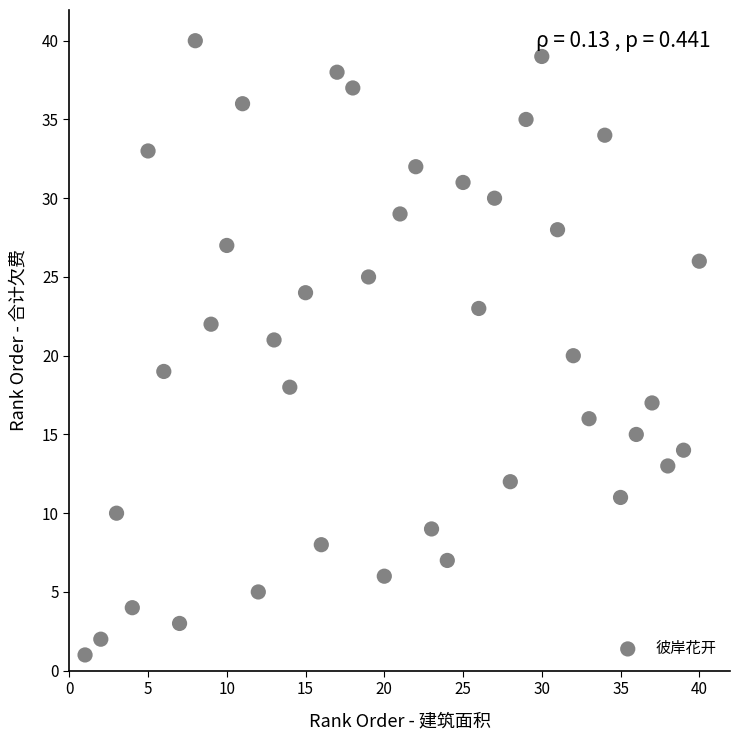

What is the range of X values (max minus min)?

39